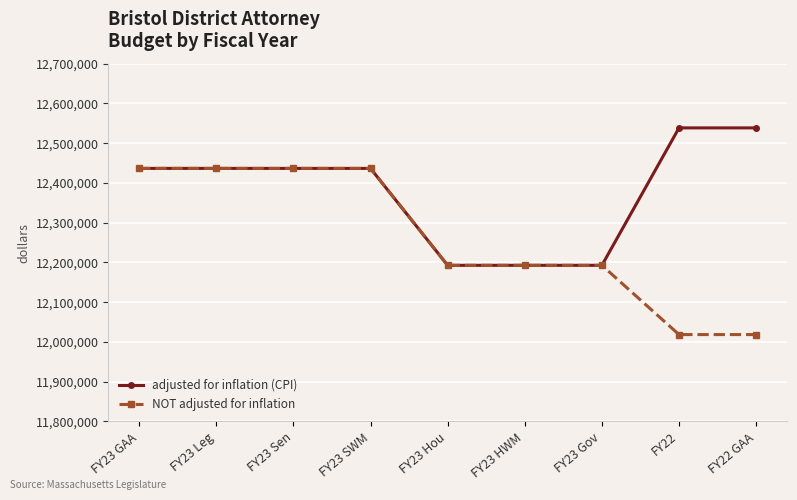

What is the greatest value displayed?

12538440